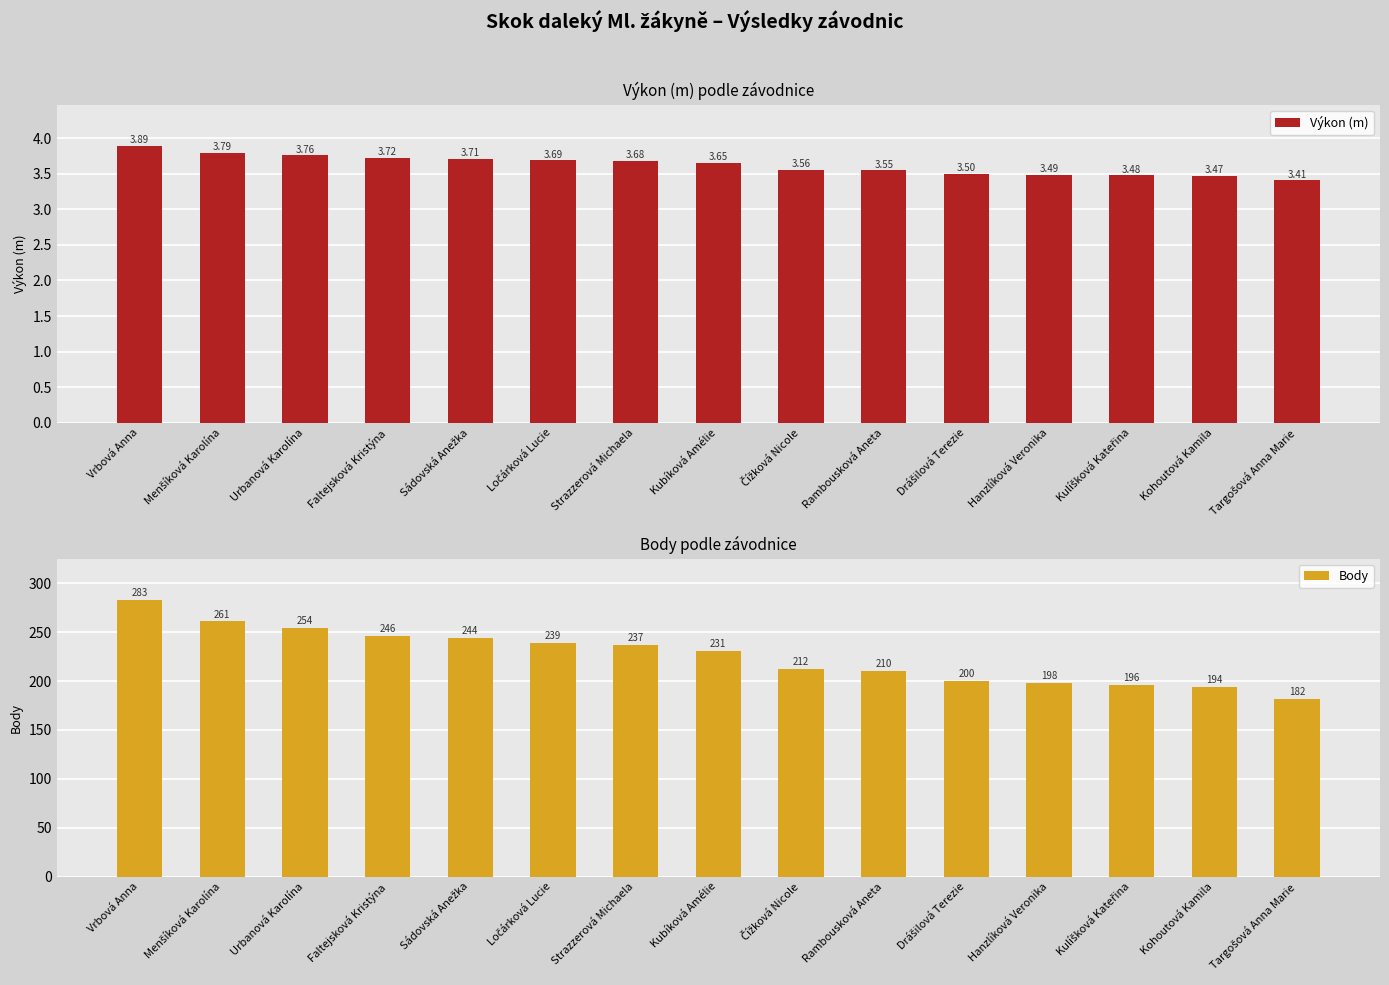

At which category is the sum across all series the highest?

Vrbová Anna